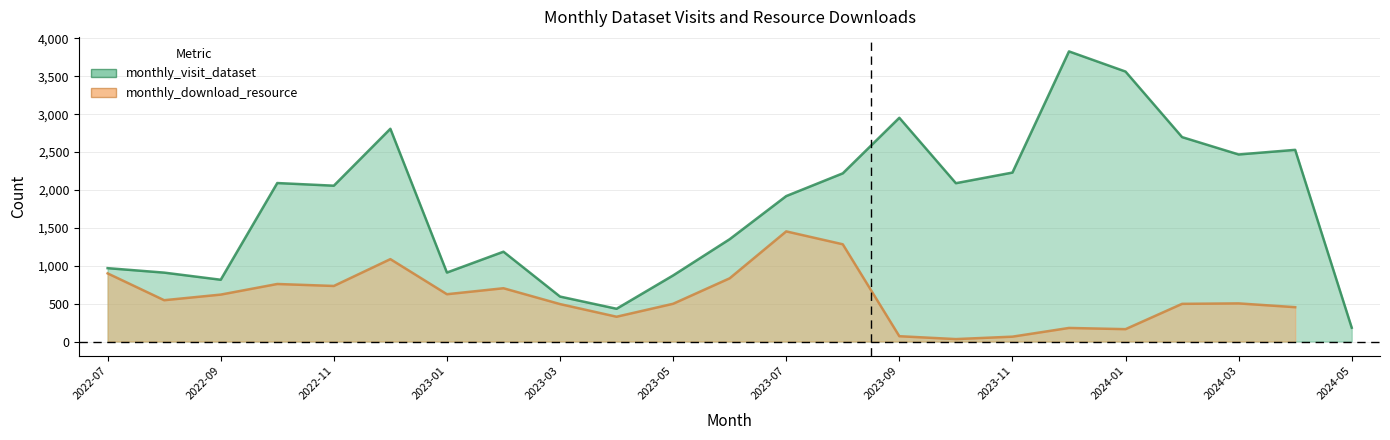

At which category does the data reach its first local valley?

2022-09